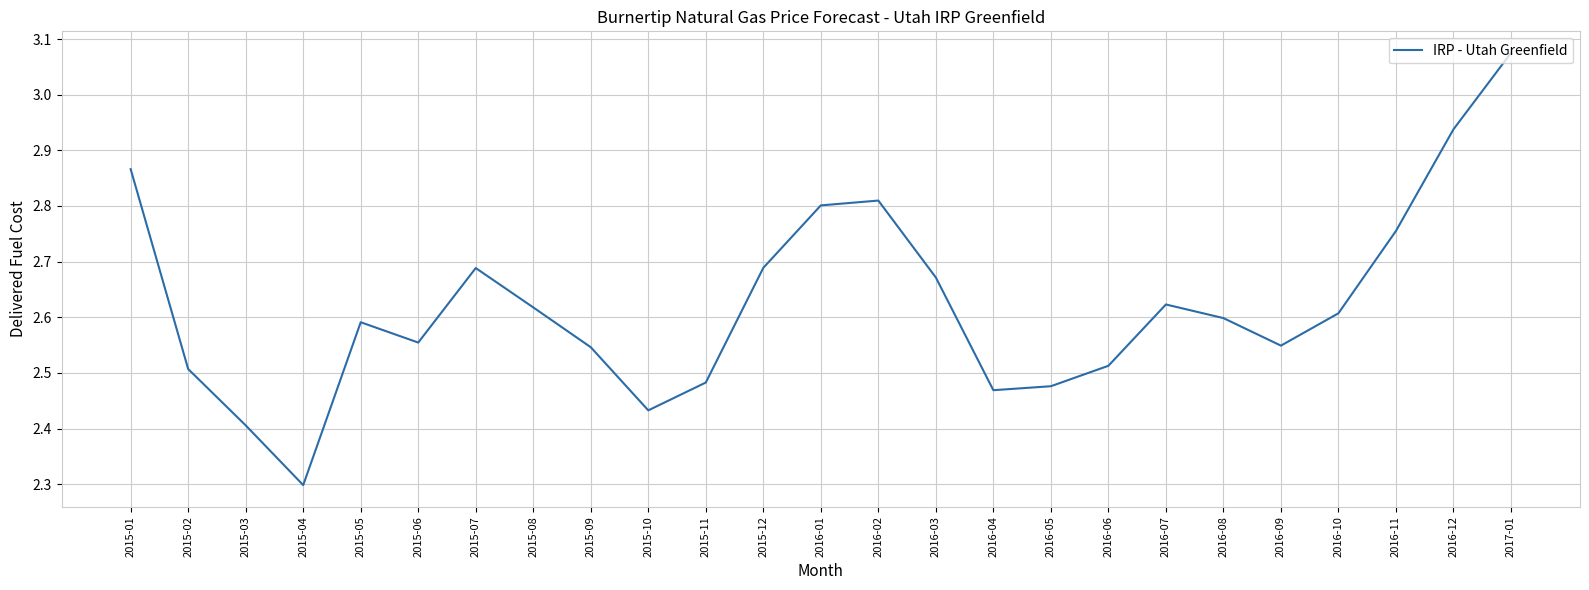

At which label is the value closest to 2?

2015-04